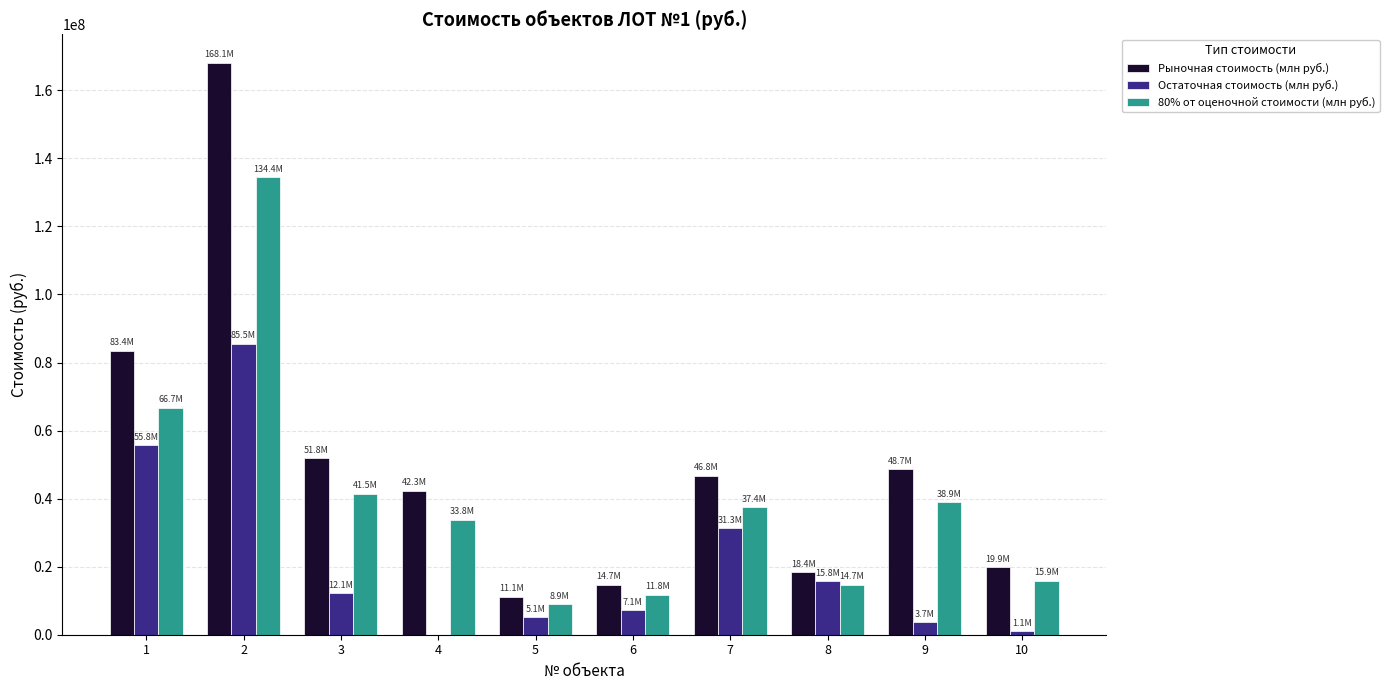

Does the chart contain stacked bars?

No